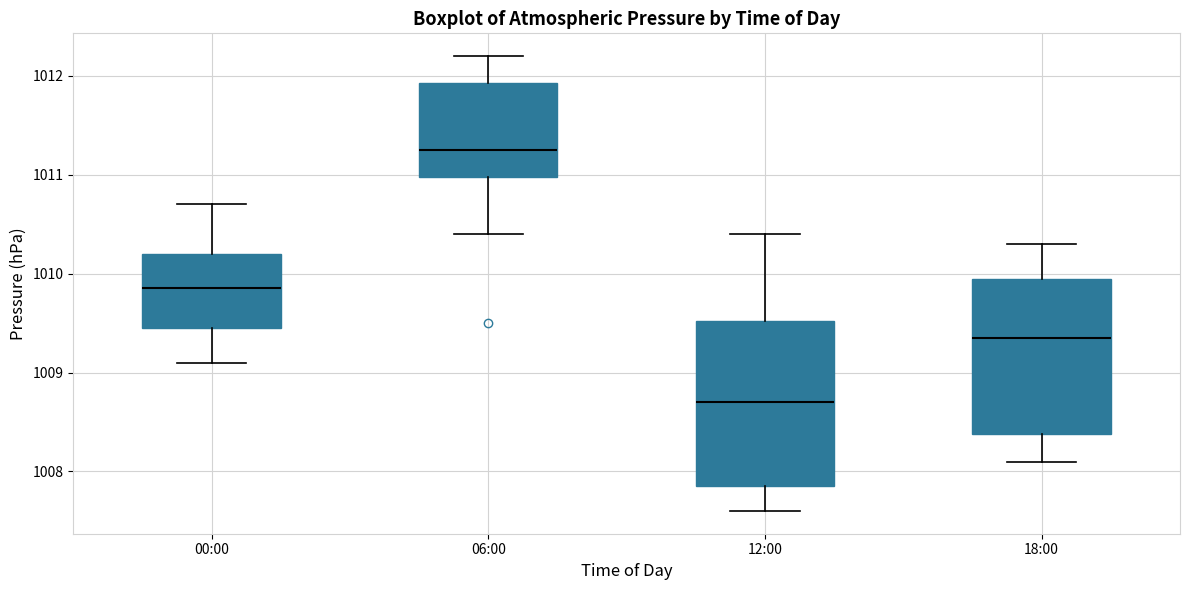

Reading left to right, transcribe this box plot: for each box, give where its median line is, the range the box spans, and where its two whiskers end, as read against the y-axis. The values are not printed on the chart, so give them approximately, as read against the axis.

00:00: median 1009.9, box 1009.5 to 1010.2, whiskers 1009.1 to 1010.7
06:00: median 1011.3, box 1011.0 to 1011.9, whiskers 1010.4 to 1012.2
12:00: median 1008.7, box 1007.9 to 1009.5, whiskers 1007.6 to 1010.4
18:00: median 1009.4, box 1008.4 to 1010.0, whiskers 1008.1 to 1010.3